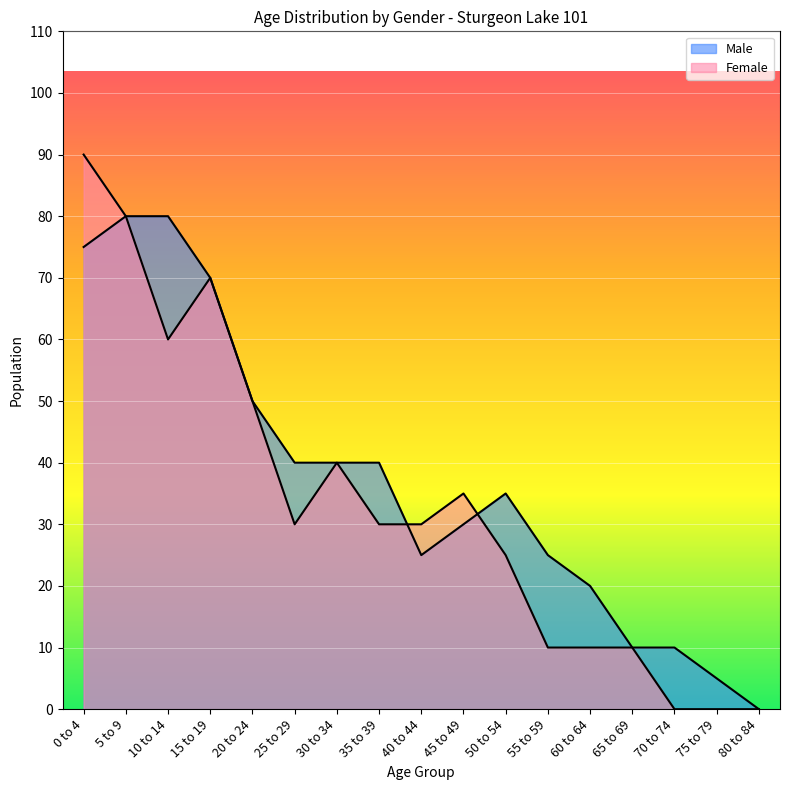

What is the value of the Female point at the 13th from the left?

10